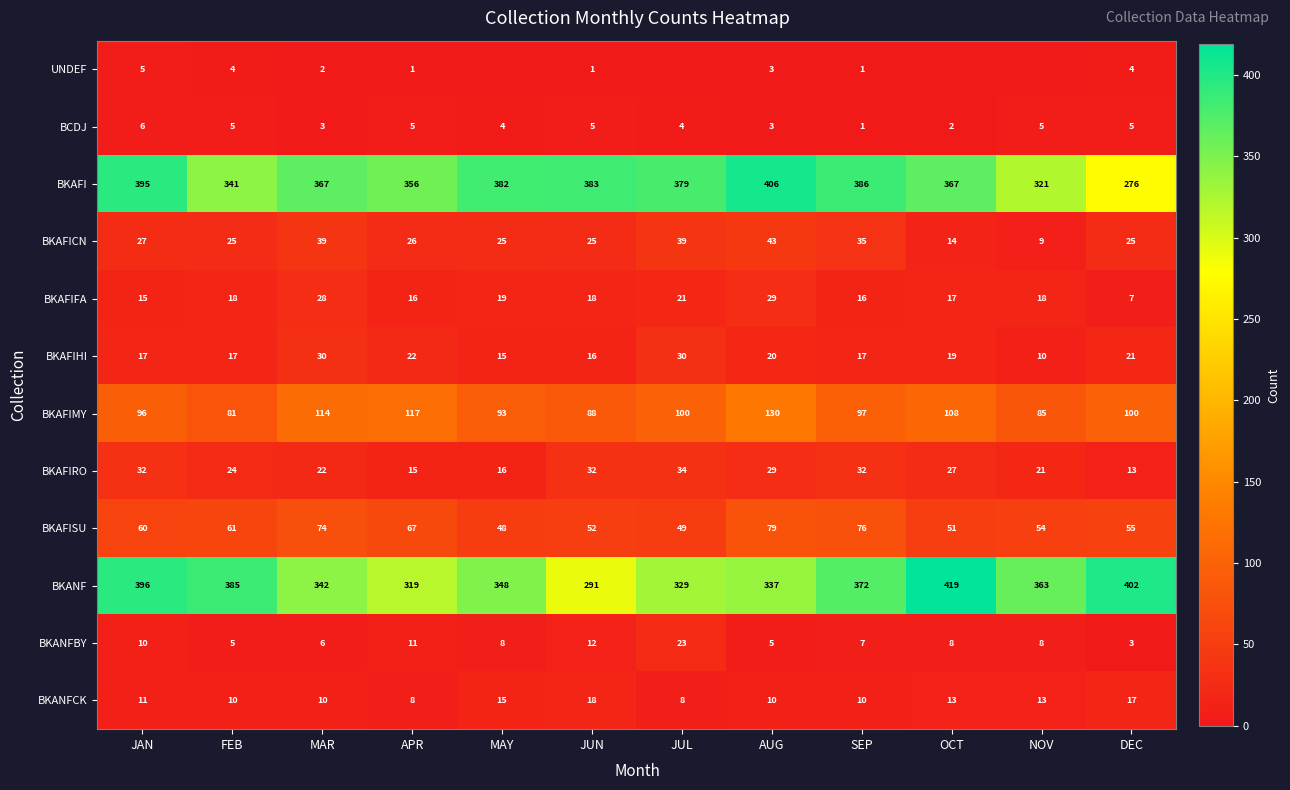

Is it true that BKANFCK equals 8 at JUL?

True